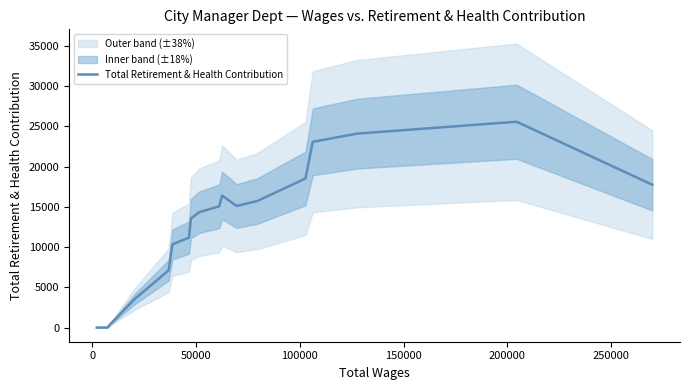

Reading right to left, extract all data points from this chart.

17755.0	25583.3	24101.0	23082.7	18533.0	15736.0	15109.7	16407.3	15072.7	14328.3	13538.3	13492.7	11179.0	10335.0	7108.7	3547.3	605.0	0.0	0.0	0.0